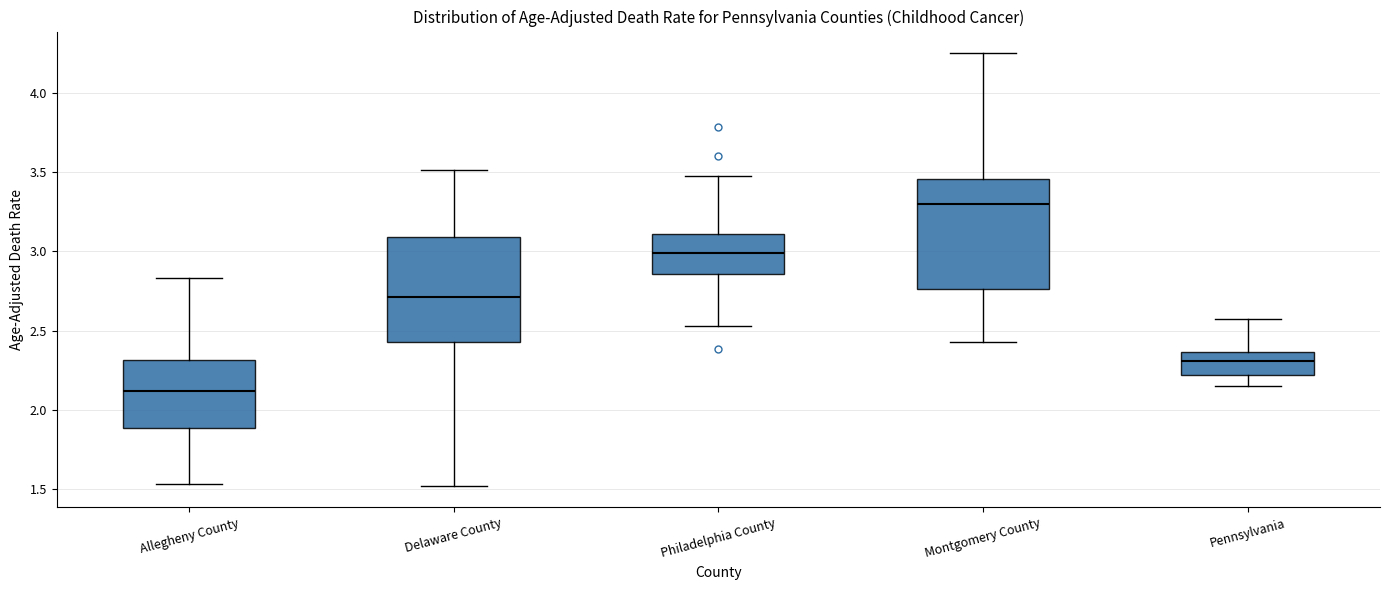

Where does the upper whisker of the box for Allegheny County end on the y-axis? The values are not printed on the chart, so give them approximately, as read against the axis.

2.85